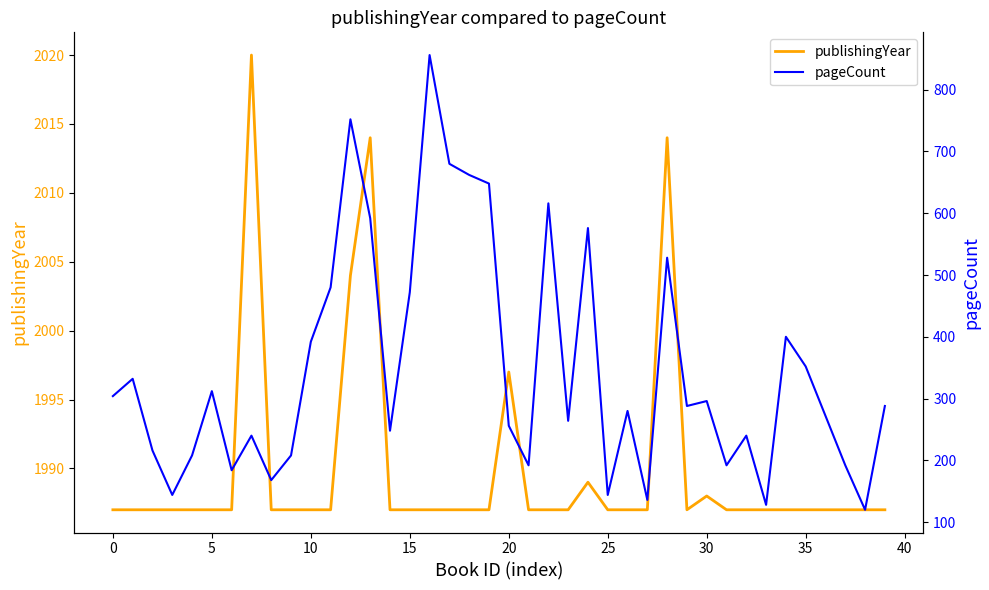

How many data points in pageCount are less than 288?

20